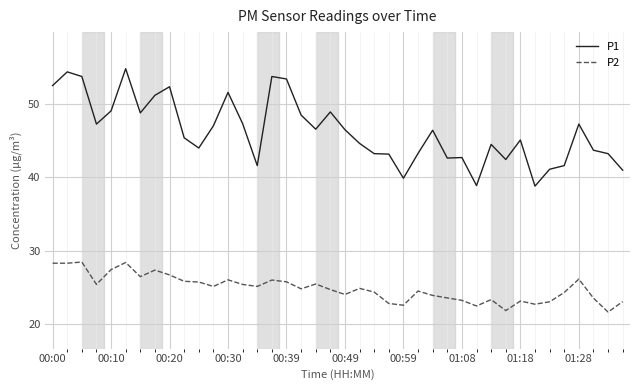

List the series in order of their peak value, highest first.

P1, P2